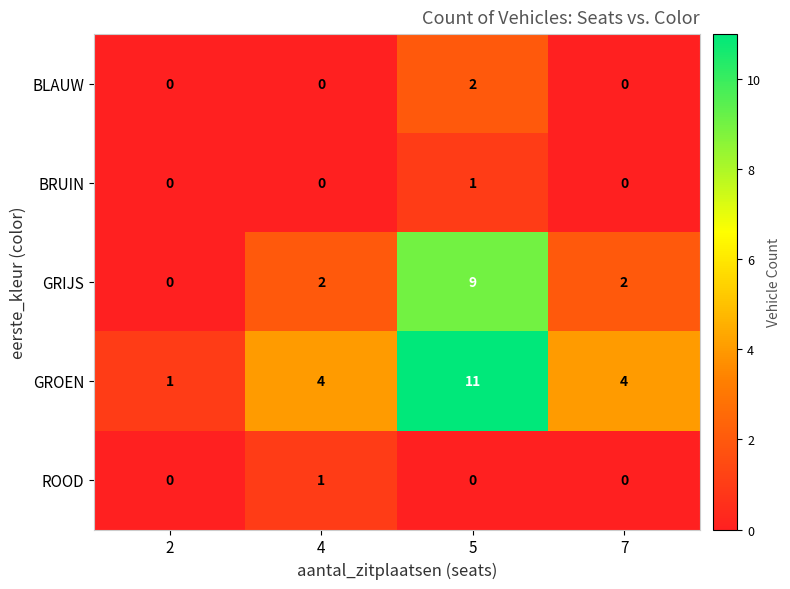

Where is GRIJS nearest to the value 4?

4